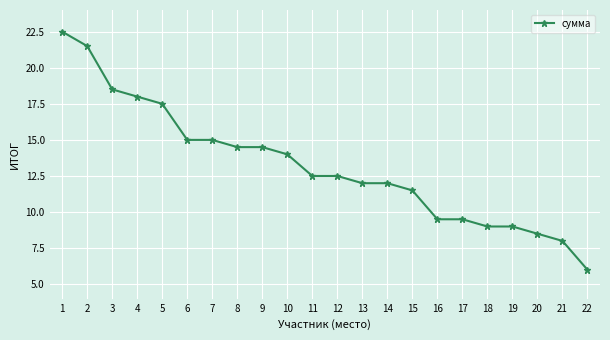

True or false: the data shows 14.5 at 8.

True